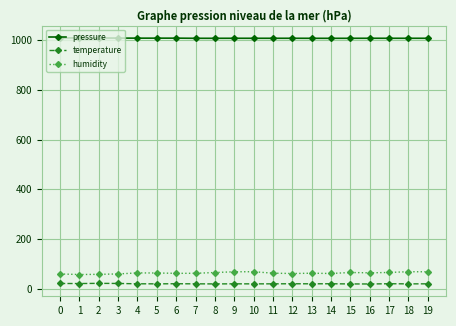

True or false: humidity has more than 1 points higher than both neighbors.

True